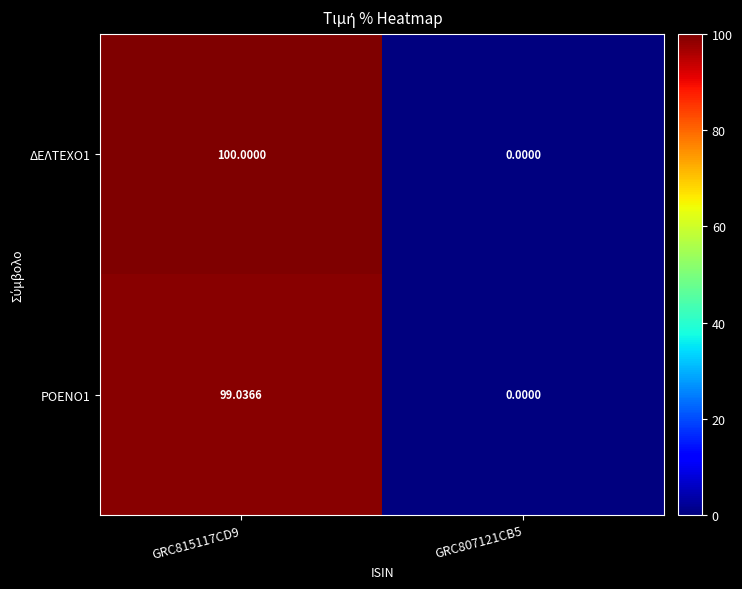

How many data points in ΔΕΛΤΕΧΟ1 are less than 100?

1